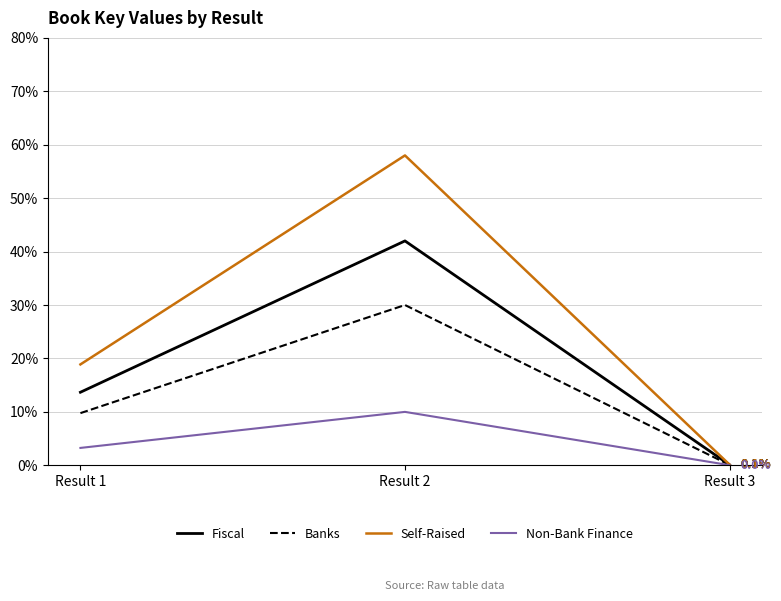

What is the value of the Self-Raised point at the 2nd from the left?

0.6